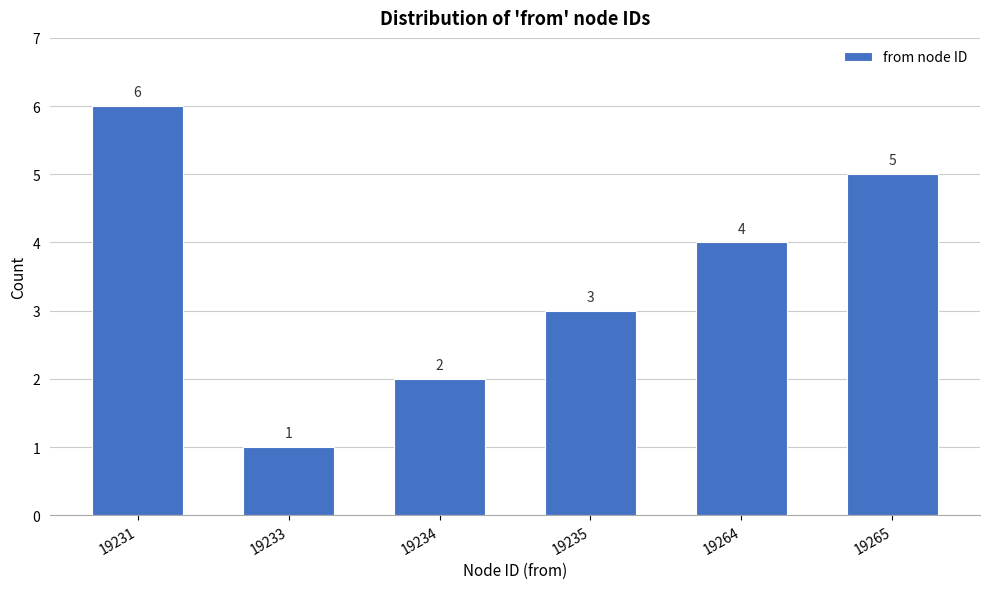

Reading left to right, what are all the values shown in this chart?

6	1	2	3	4	5